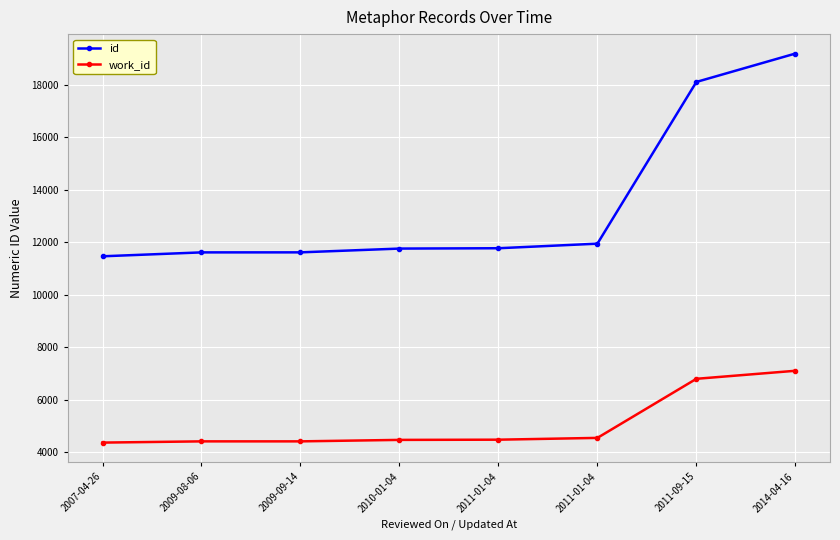

What are all the series names shown in the legend?

id, work_id